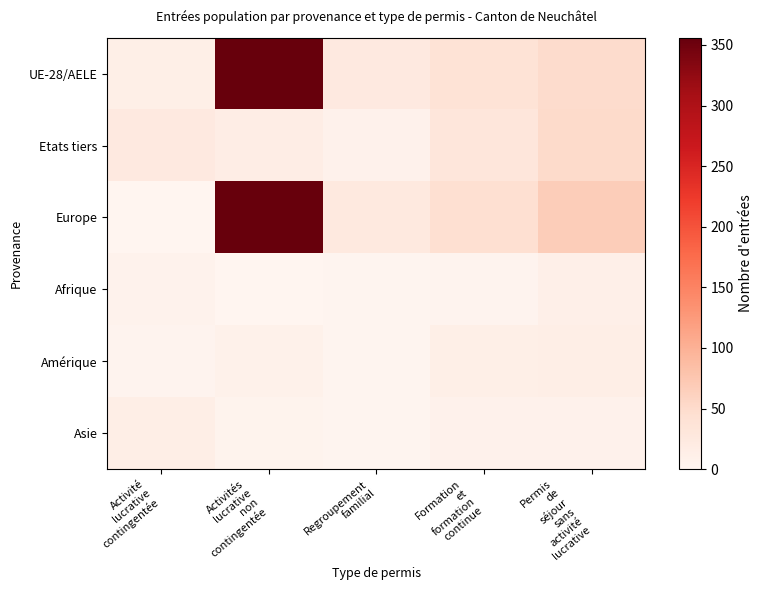

What is the total value across all series at Activité
lucrative
contingentée?

63